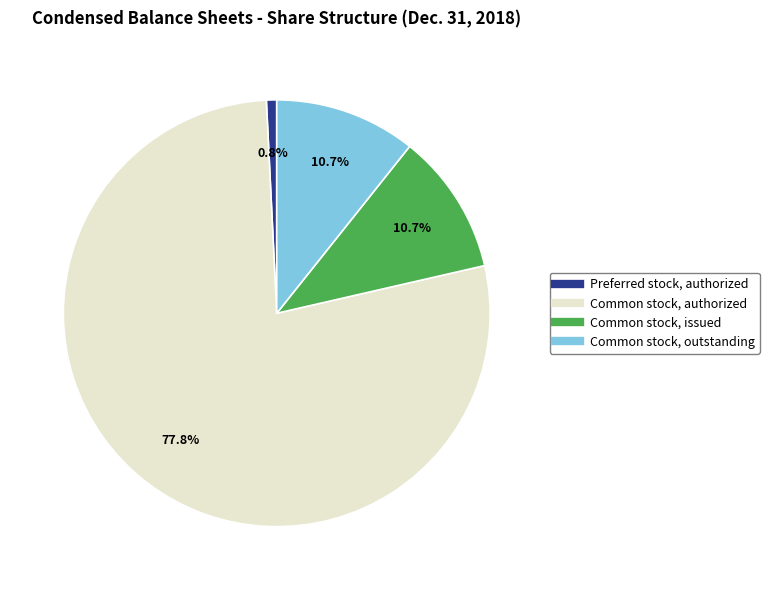

Does any single category account for the majority?

Yes